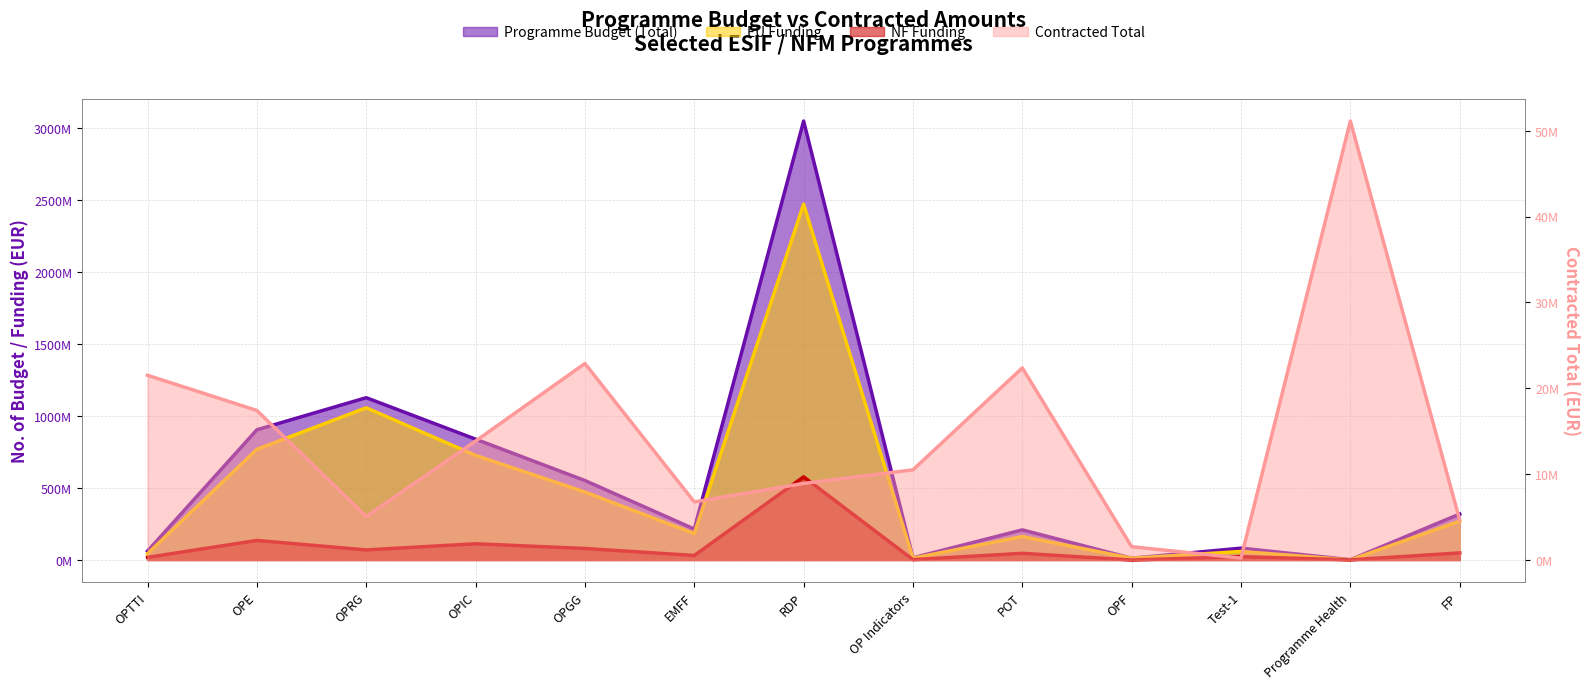

True or false: NF Funding and Programme Budget (Total) intersect in this chart.

False